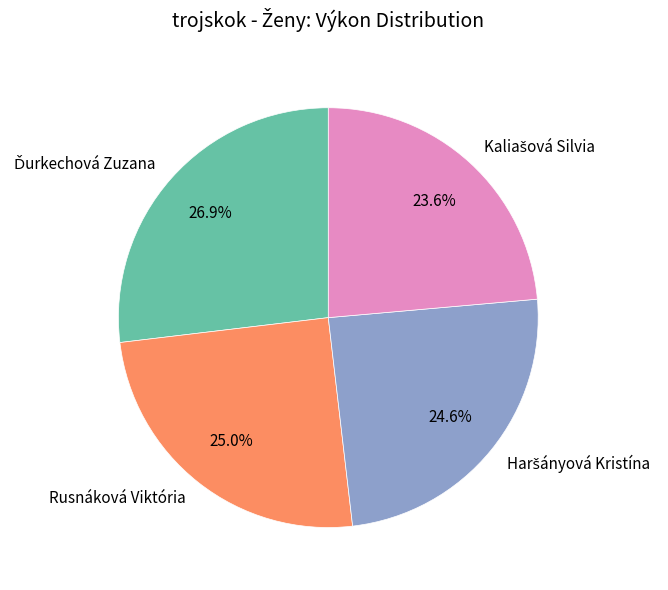

Is there any slice that represents more than half of the pie?

No